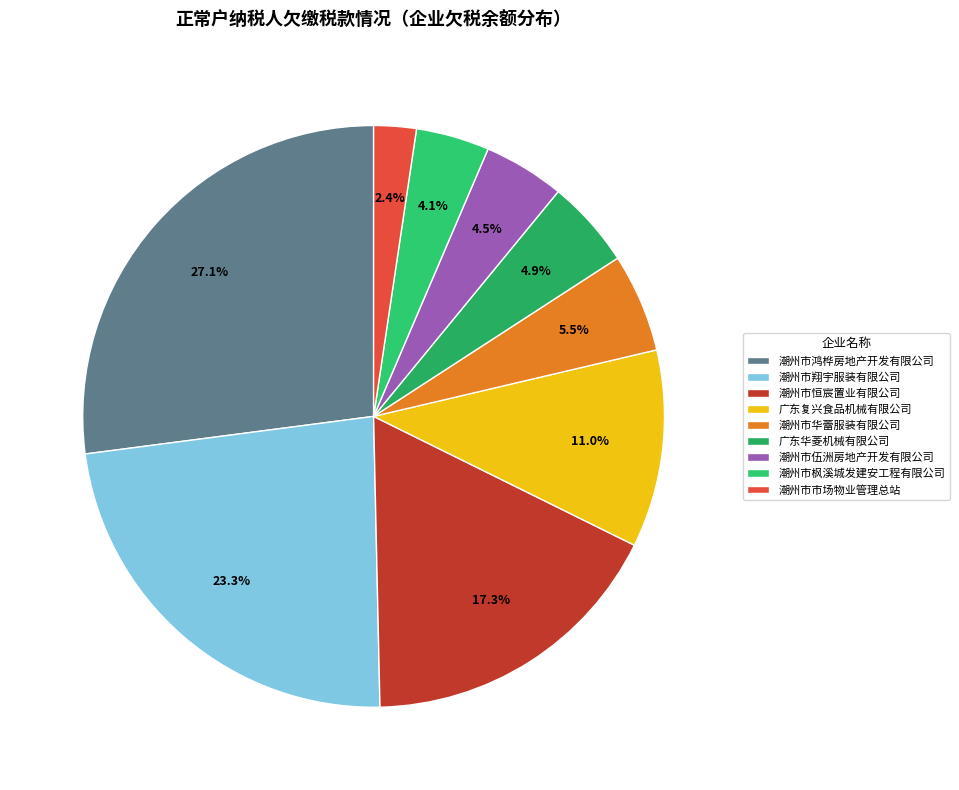

Which slice is the smallest?

潮州市市场物业管理总站